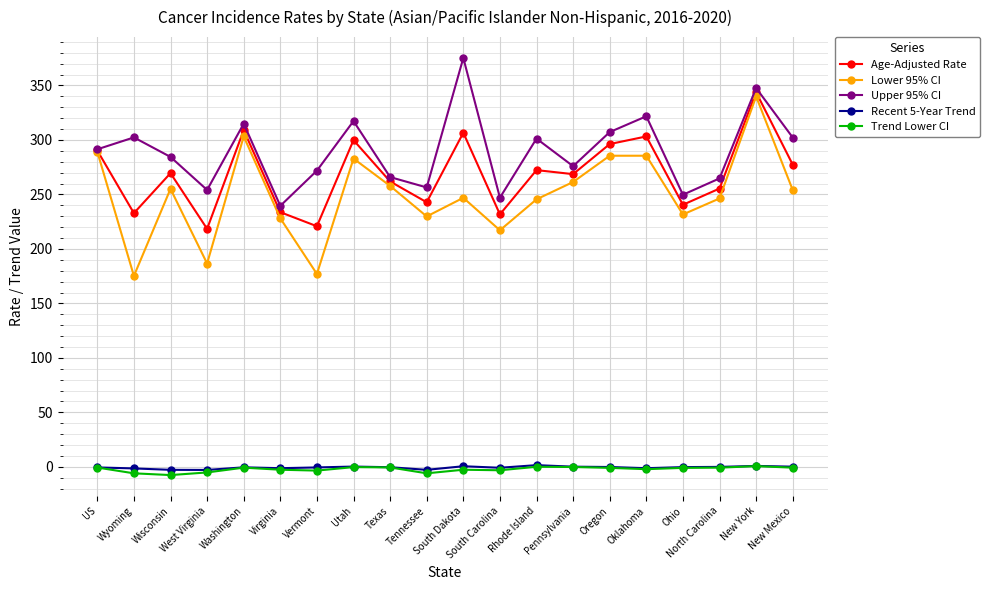

What position from the left is New Mexico?

20